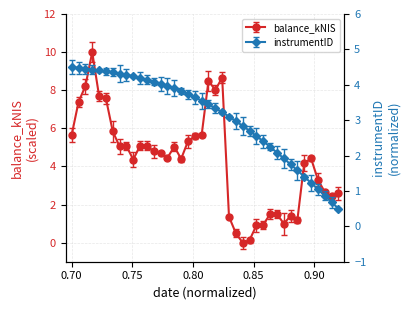

Does the chart display data point markers on the line(s)?

Yes